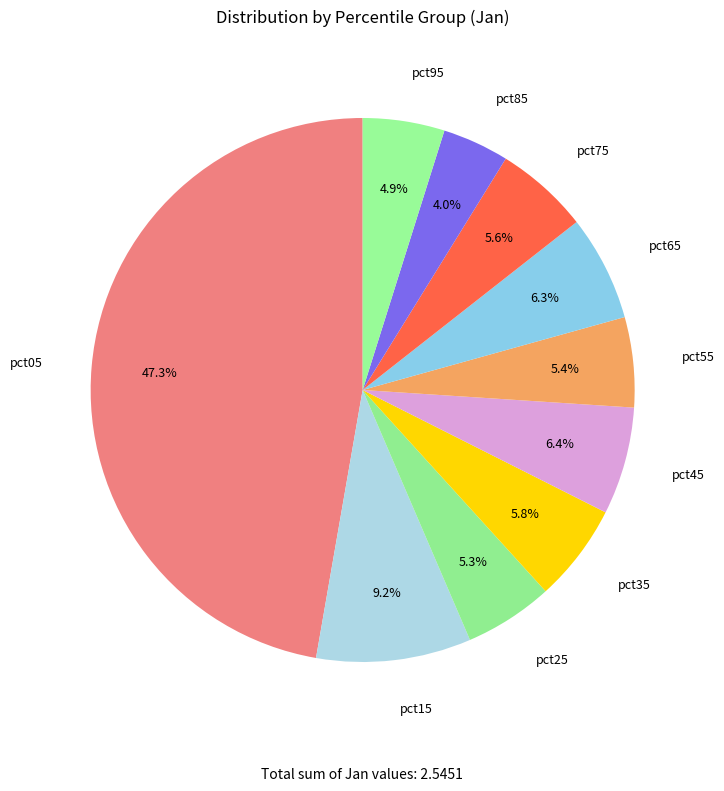

Which slice is the smallest?

pct85